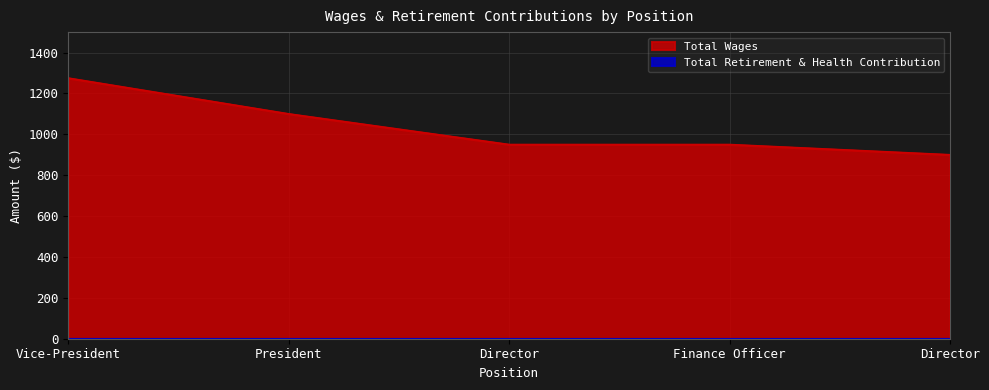

Count the number of data series in this chart.

2